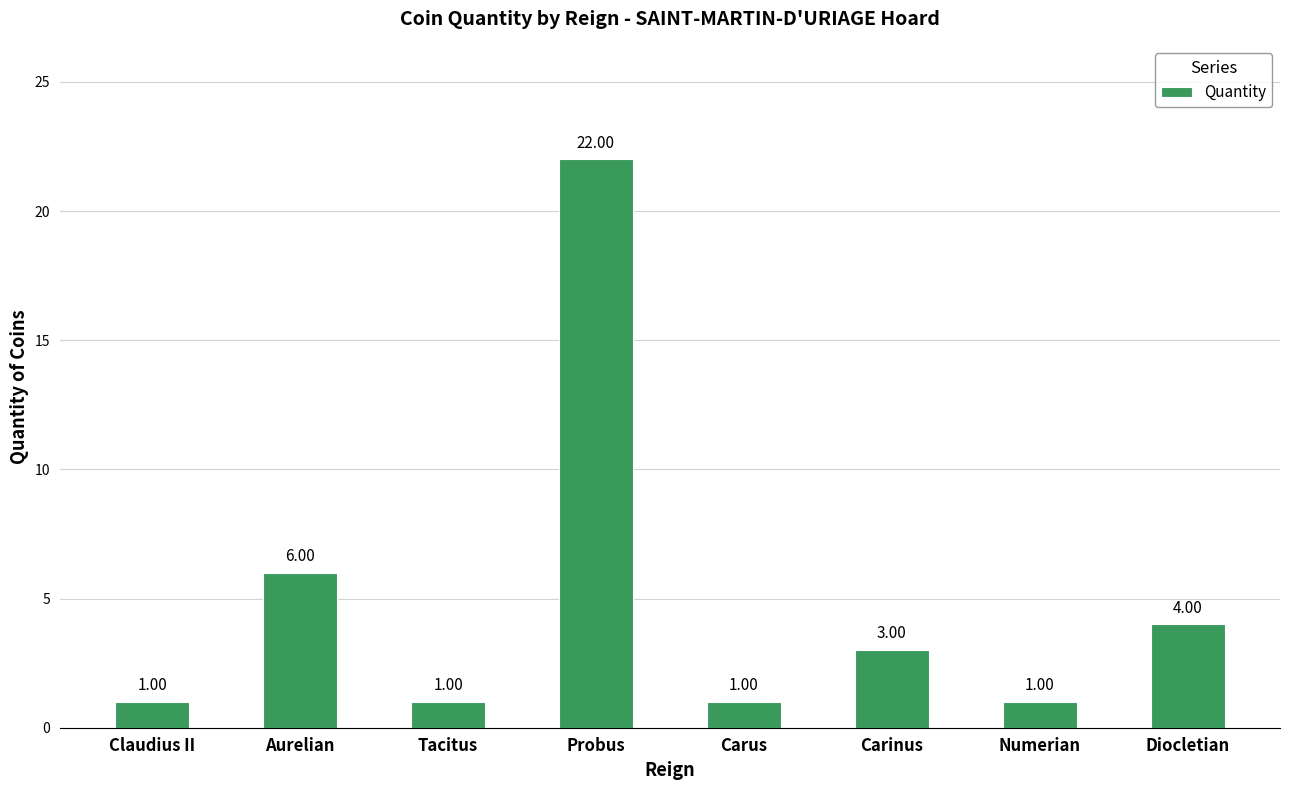

What is the difference between the maximum and second lowest values?

21